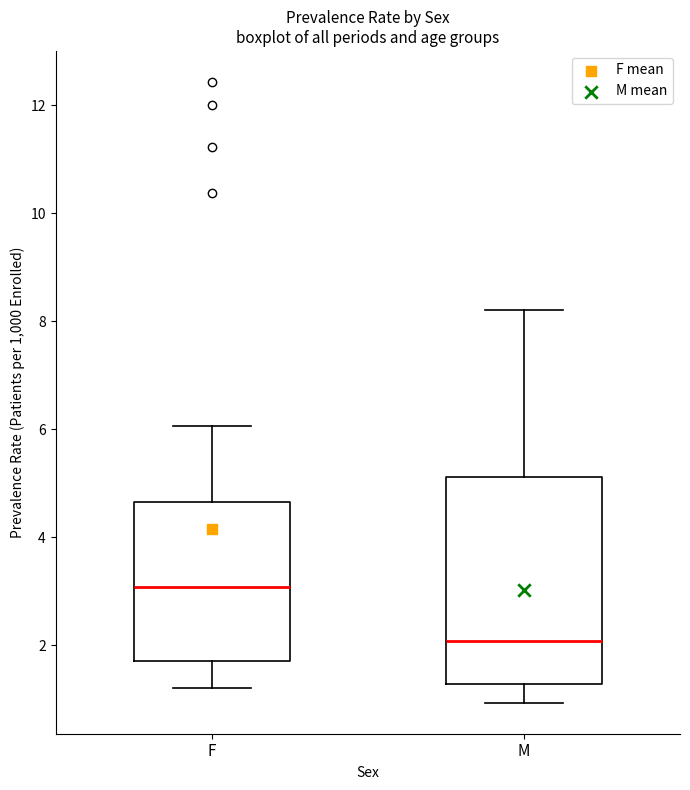

Where does the upper whisker of the box for F end on the y-axis? The values are not printed on the chart, so give them approximately, as read against the axis.

6.0